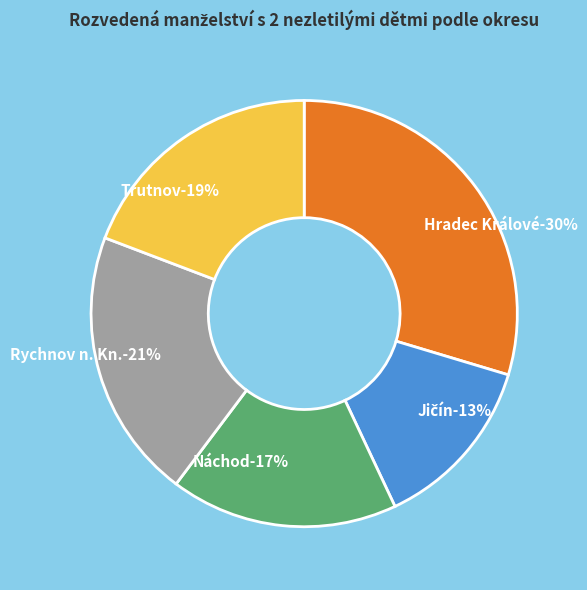

To the nearest percent, what percentage of the pie is Jičín?

13%